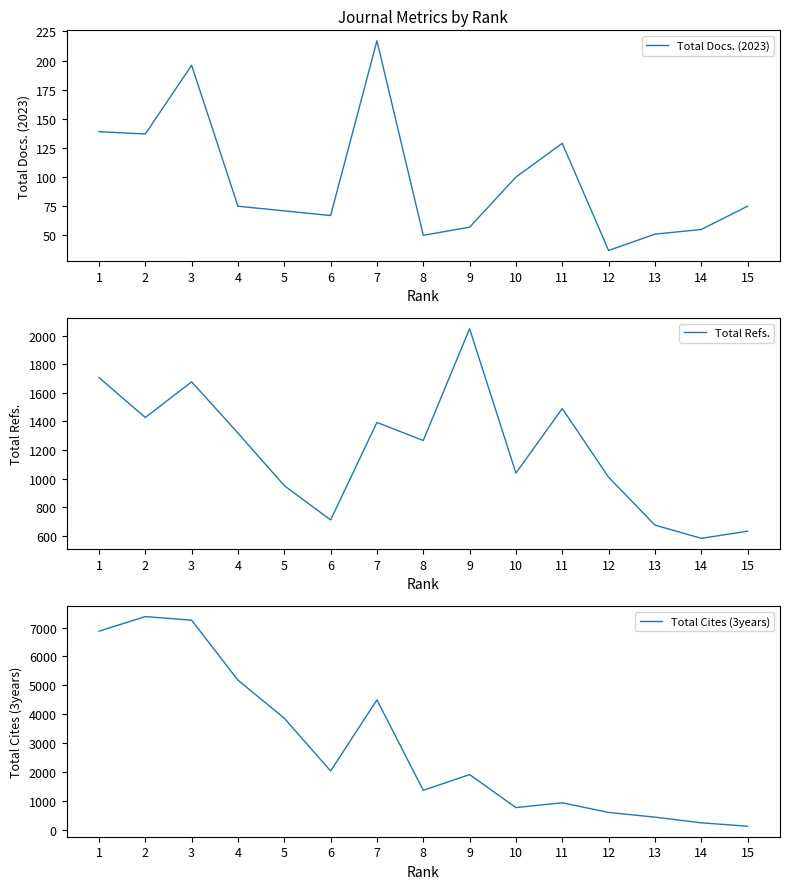

Which series ends up on top after the final intersection of Total Cites (3years) and Total Refs.?

Total Refs.